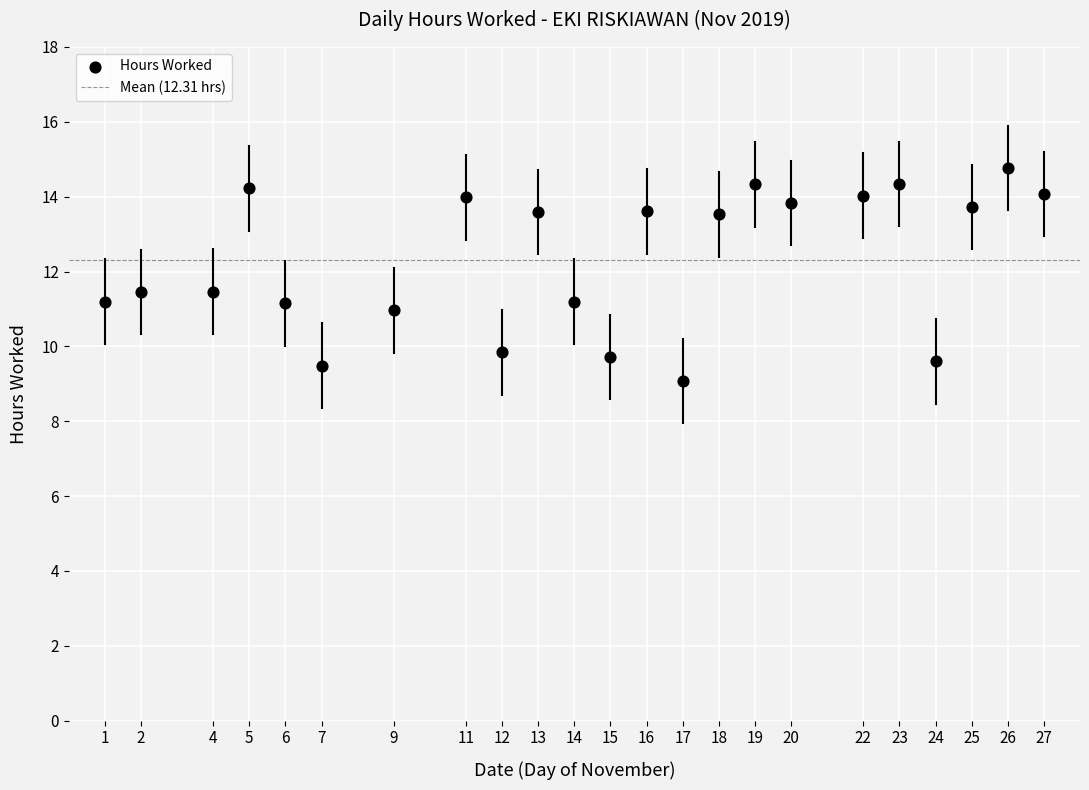

What is the range of Y values (max minus min)?

5.7